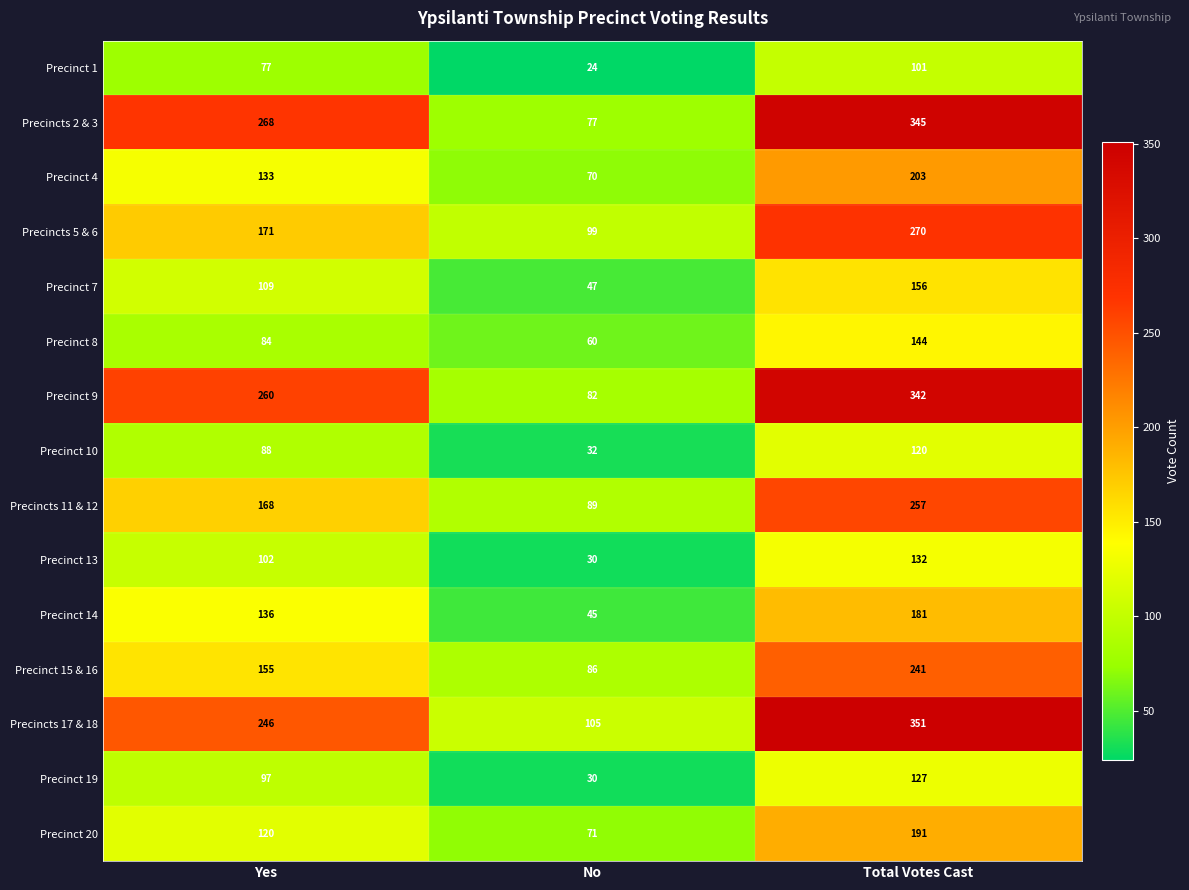

Which label corresponds to the largest value in the chart?

Total Votes Cast